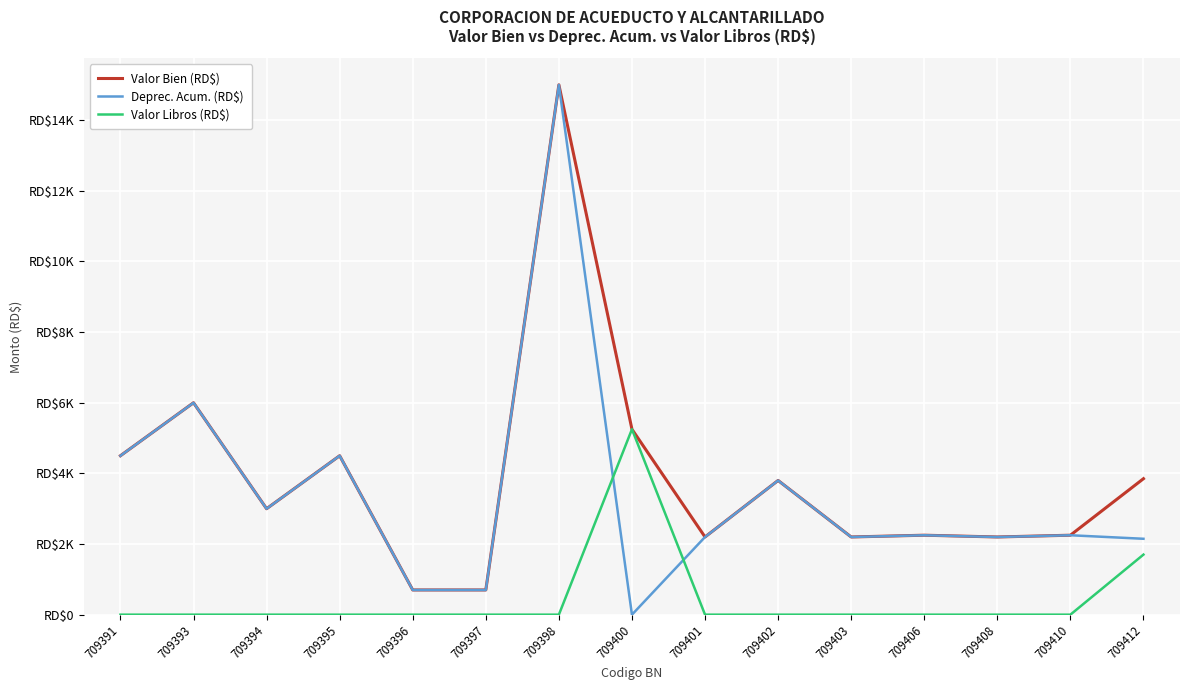

True or false: Valor Libros (RD$) and Valor Bien (RD$) intersect in this chart.

False